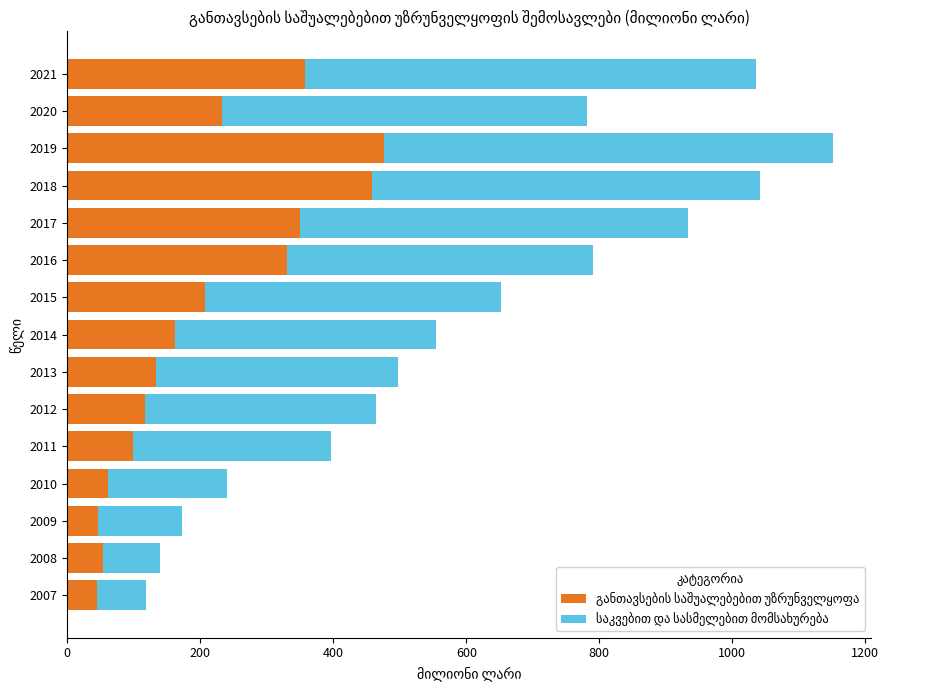

At which category is the sum across all series the highest?

2019